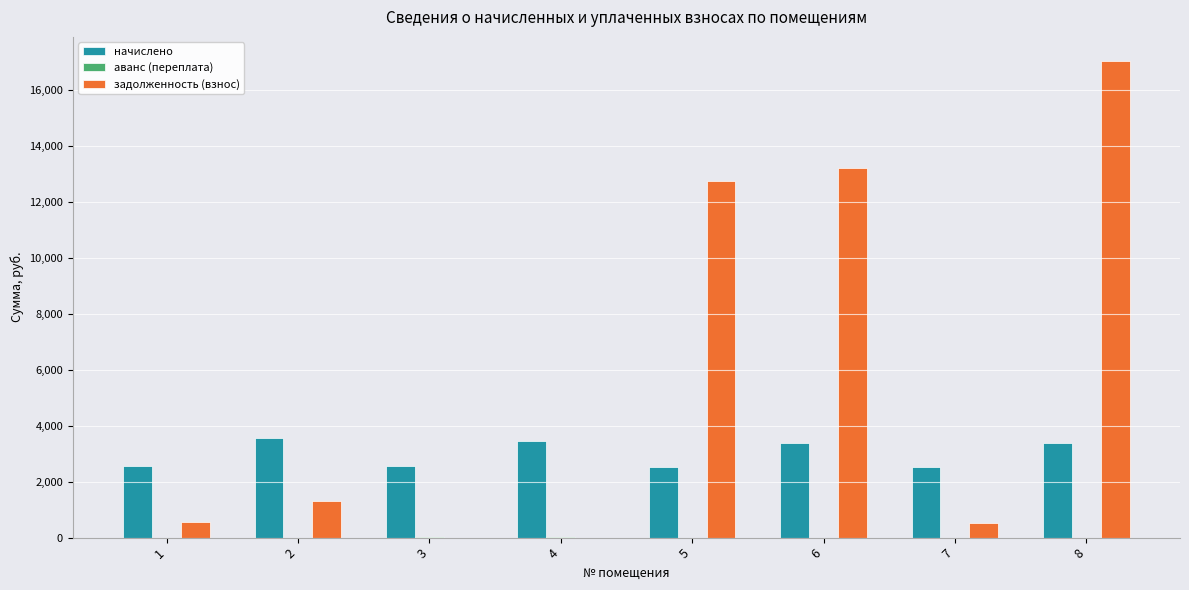

What is the total value across all series at 6?

16606.8